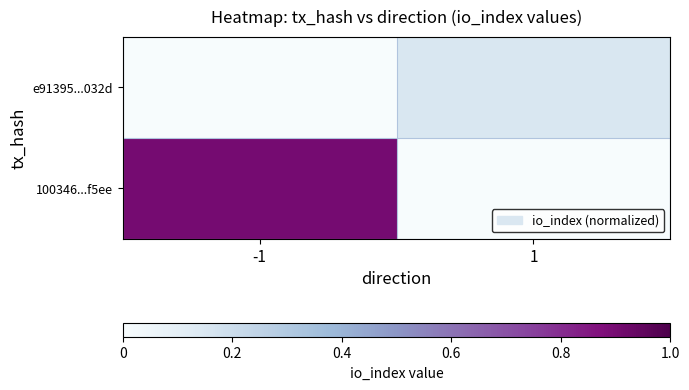

Which series has the widest spread of values?

100346...f5ee